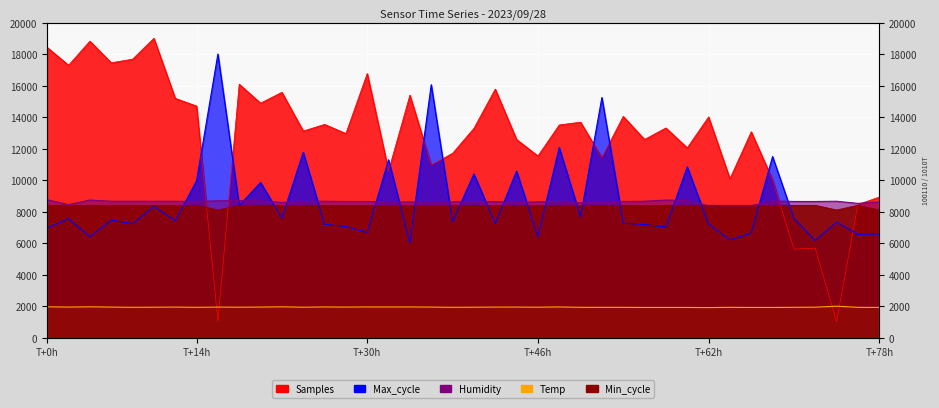

True or false: Humidity has a value of 2229.7 at 35.

False